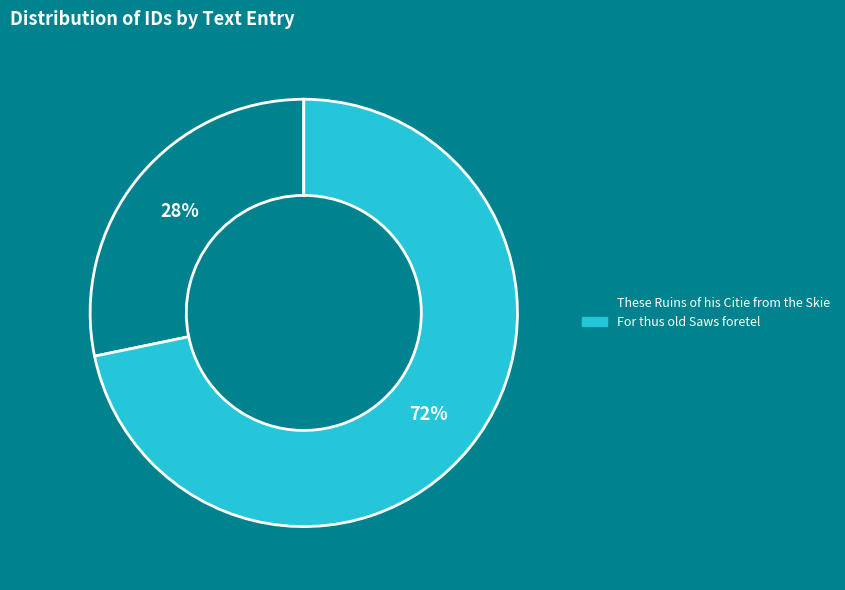

What is the ratio of the value at These Ruins of his Citie from the Skie to the value at For thus old Saws foretel?

0.4